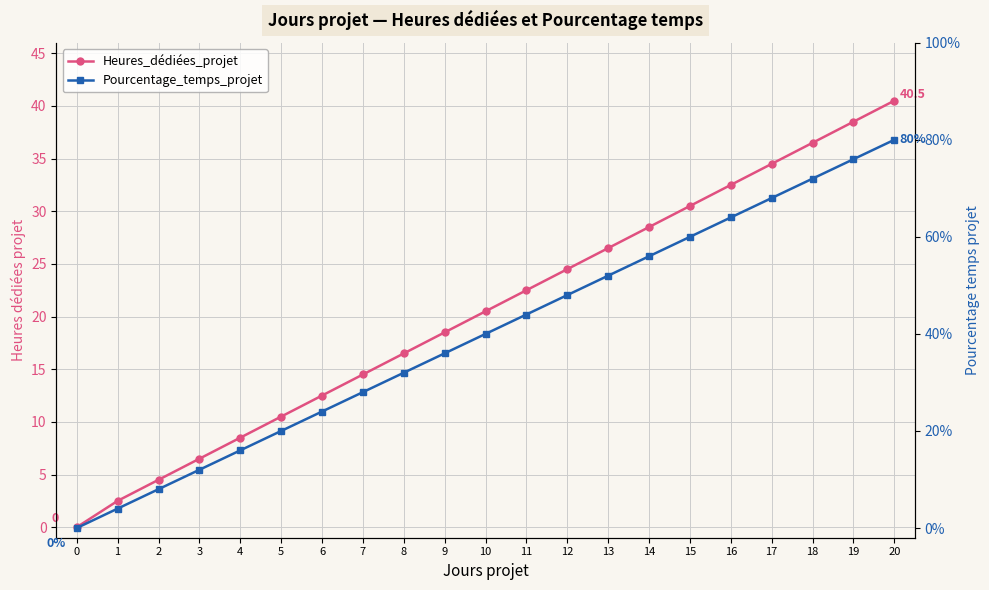

What is the value of the Pourcentage_temps_projet point at the 21st from the left?

0.8